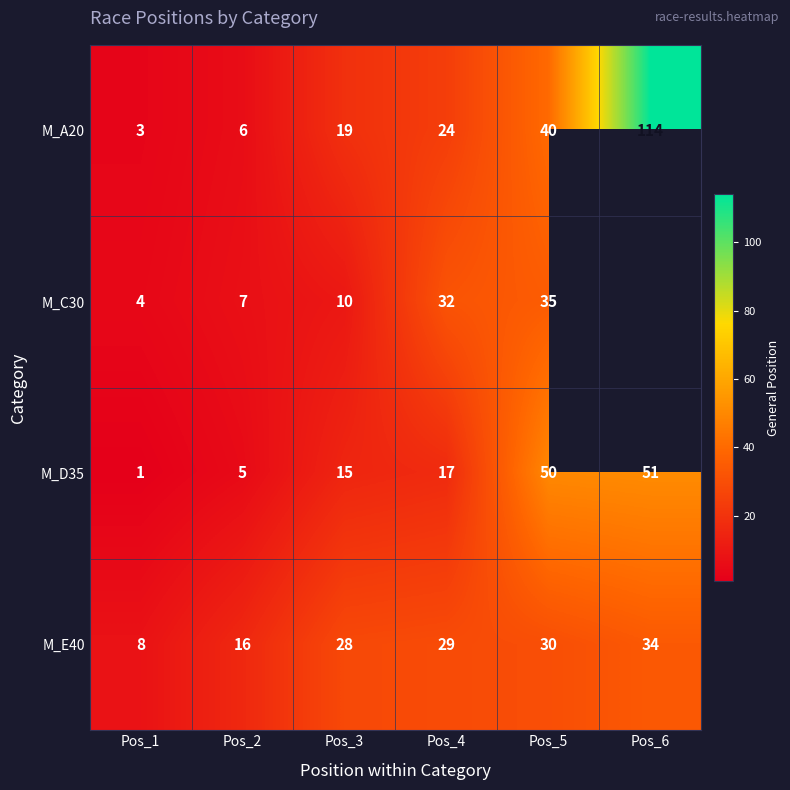

What is the approximate value of M_E40 at Pos_2?

16